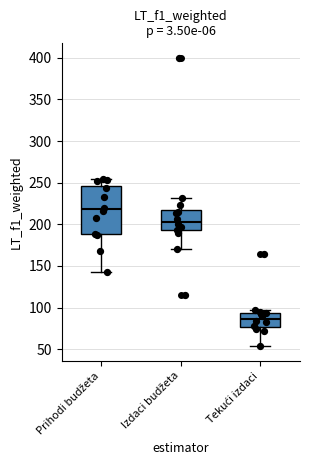

Reading left to right, read every box against the y-axis: the position of its median line, the range the box covers, and the ends of its whiskers. The values are not printed on the chart, so give them approximately, as read against the axis.

Prihodi budžeta: median 220, box 190 to 245, whiskers 140 to 255
Izdaci budžeta: median 205, box 195 to 215, whiskers 170 to 230
Tekući izdaci: median 85, box 75 to 95, whiskers 55 to 95 (just above the box's upper edge)